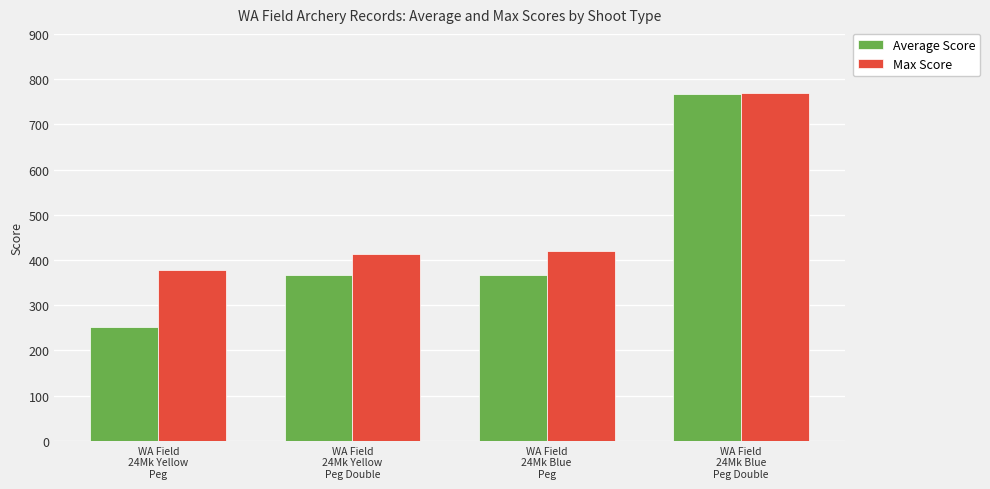

What is the maximum value shown in the chart?

769